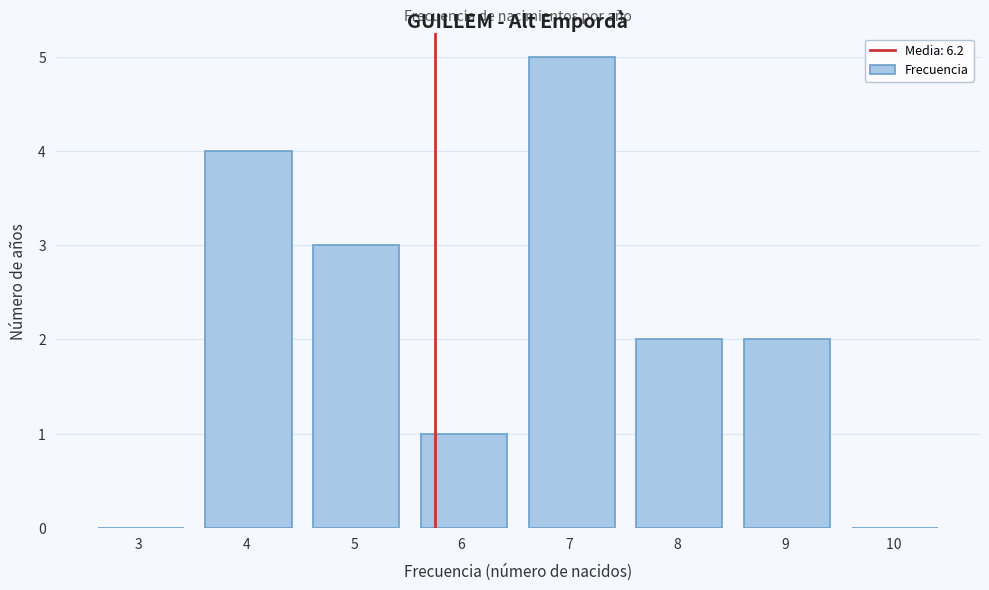

Reading left to right, list all the values displayed in this chart.

3 =0	4 =4	5 =3	6 =1	7 =5	8 =2	9 =2	10 =0